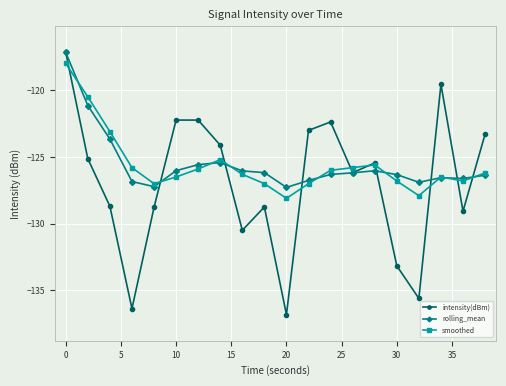

Which series has the widest spread of values?

intensity(dBm)